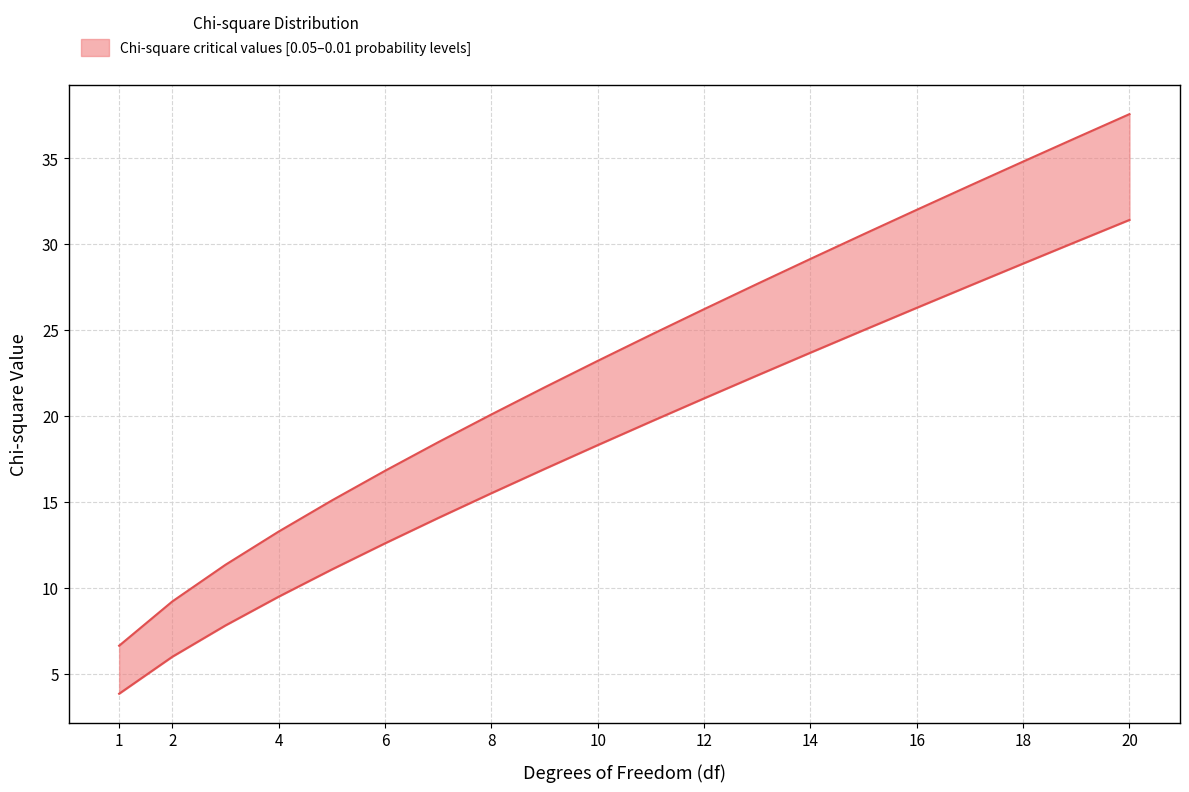

What is the smallest value displayed?

3.8